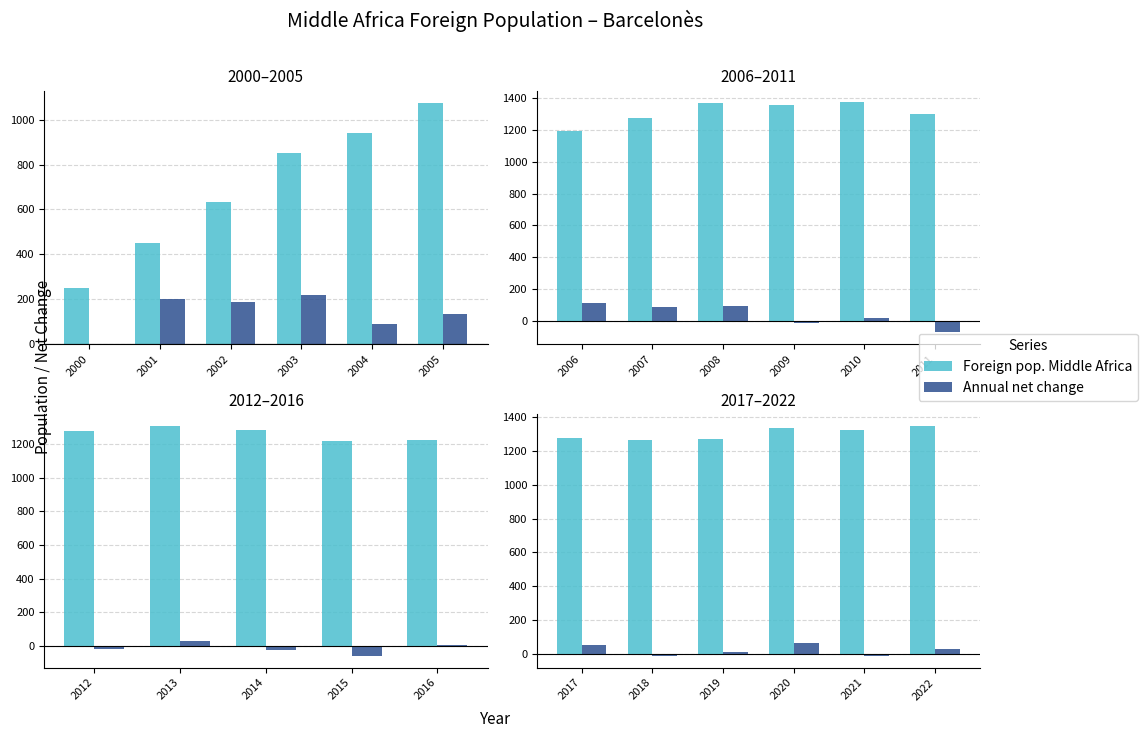

True or false: Foreign pop. Middle Africa has a value of 2214 at 2017.

False